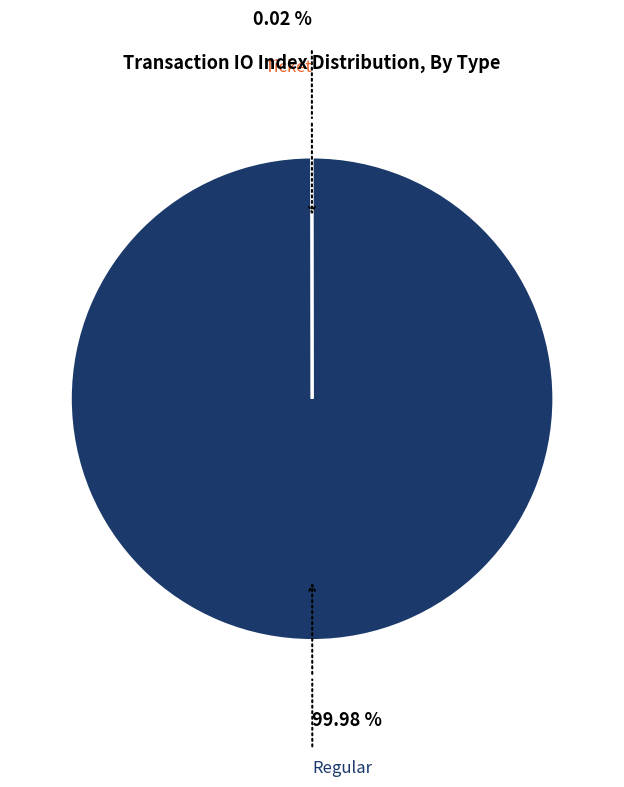

What is the majority slice?

Regular